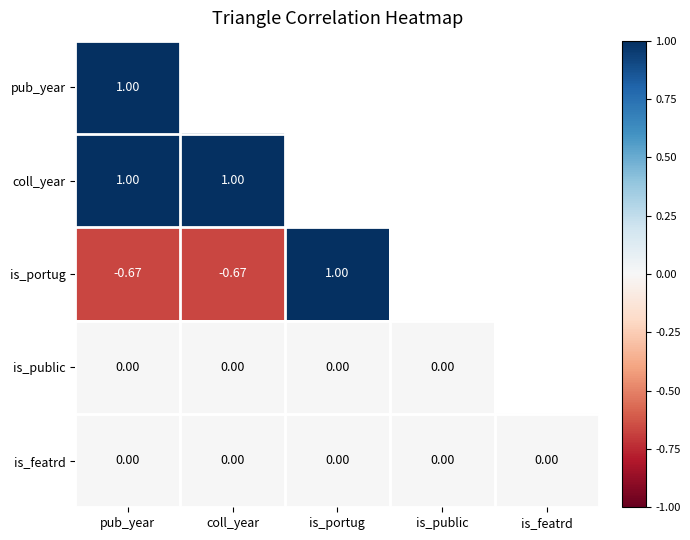

Is the value of is_featrd at is_public greater than the value of is_portug at is_portug?

No